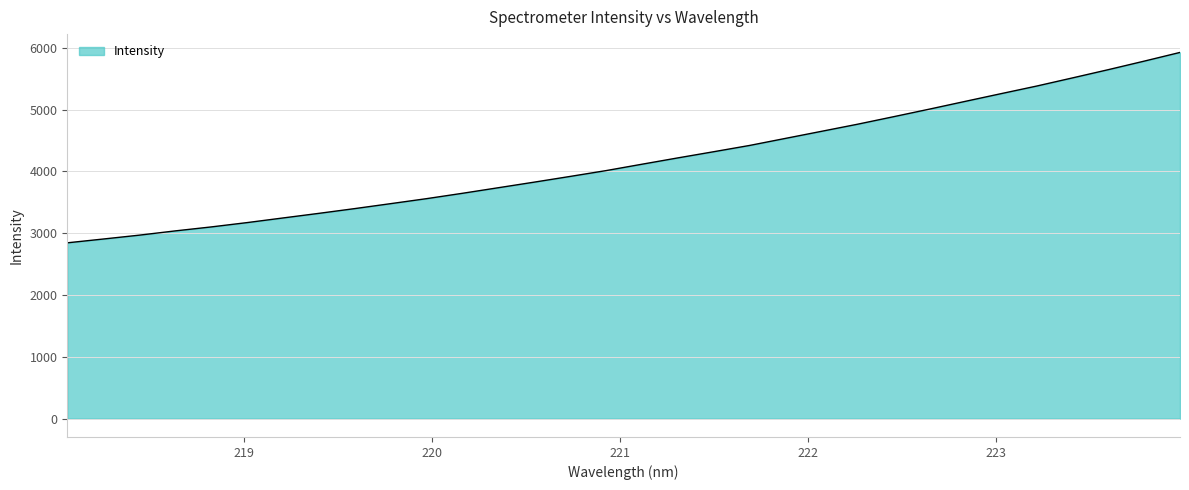

What is the maximum value shown in the chart?

5926.4